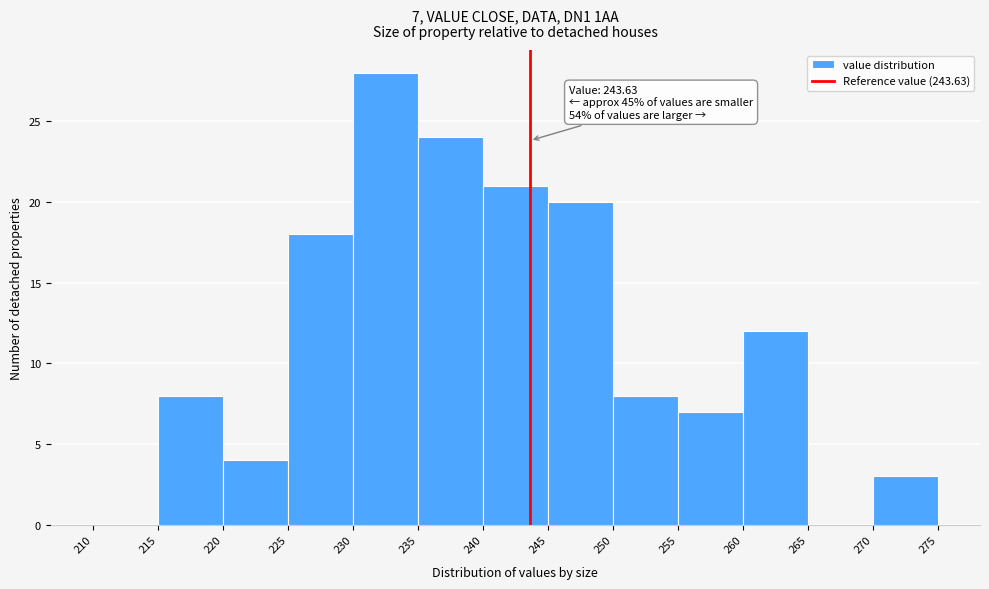

Which range on the x-axis has the tallest bar?

230 to 235